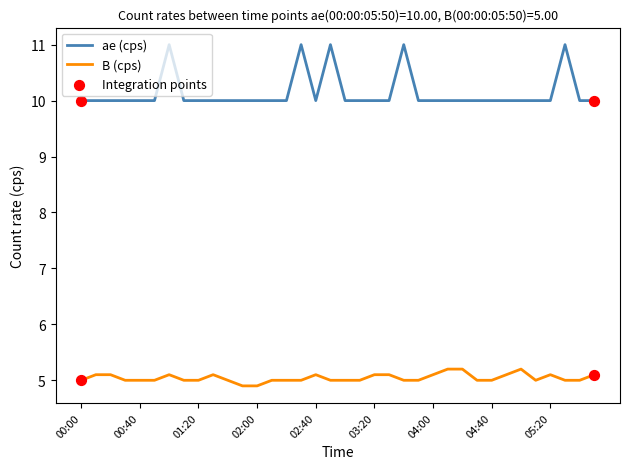

Which series has the largest range (max minus min)?

ae (cps)